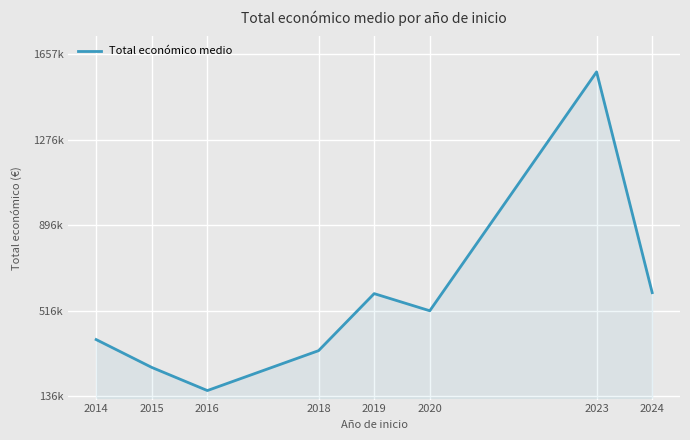

Rank the categories by value from highest to lowest.

2023, 2024, 2019, 2020, 2014, 2018, 2015, 2016